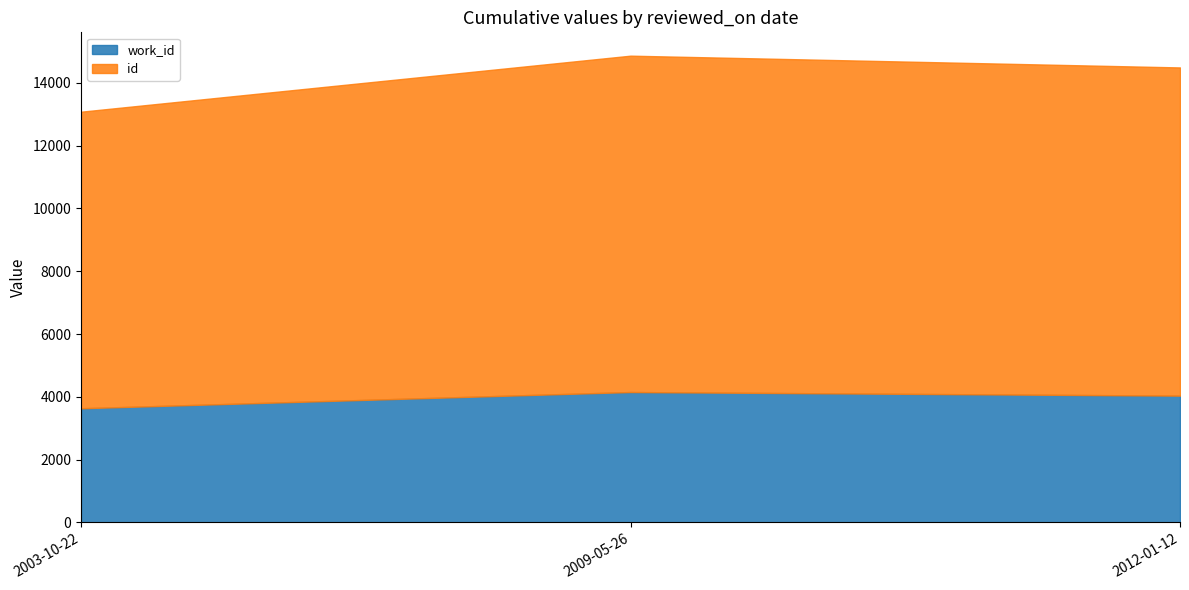

Between 2009-05-26 and 2003-10-22, which is larger?

2009-05-26